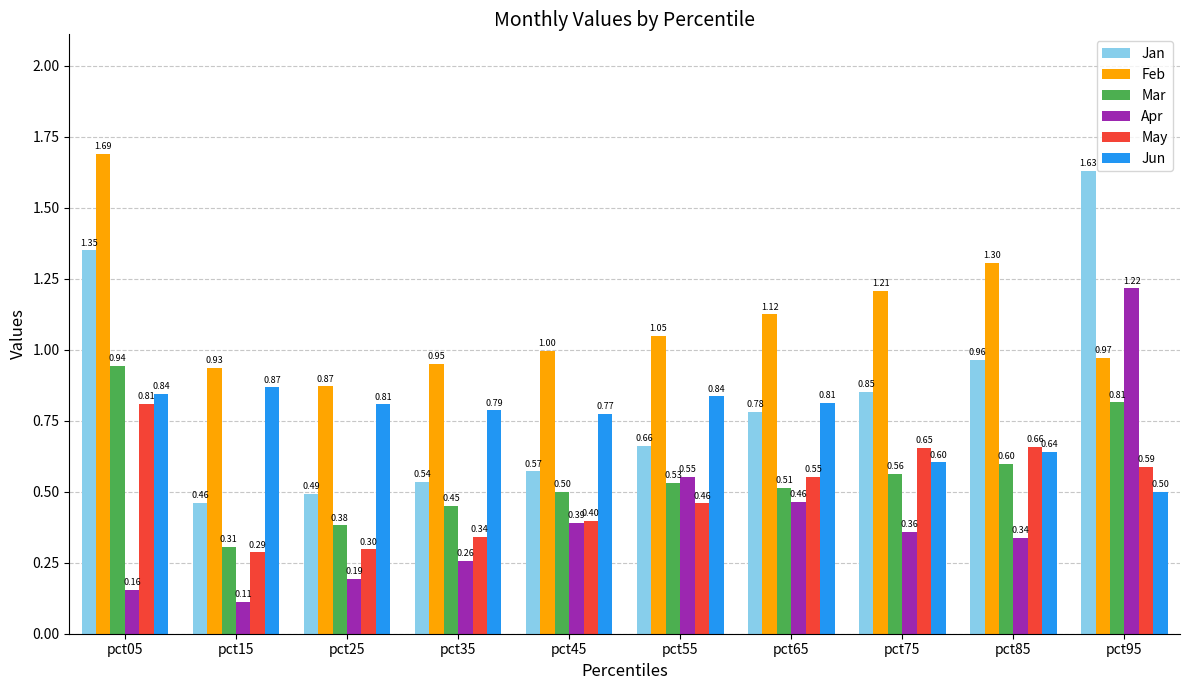

Is it true that Jun equals 0.5 at pct55?

False